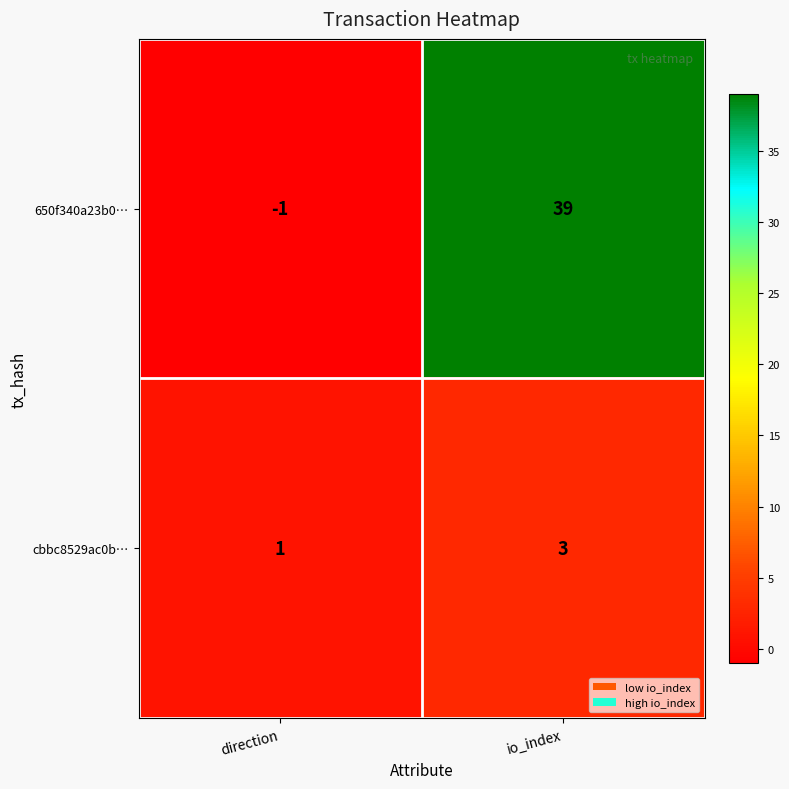

How many series are shown in this chart?

2